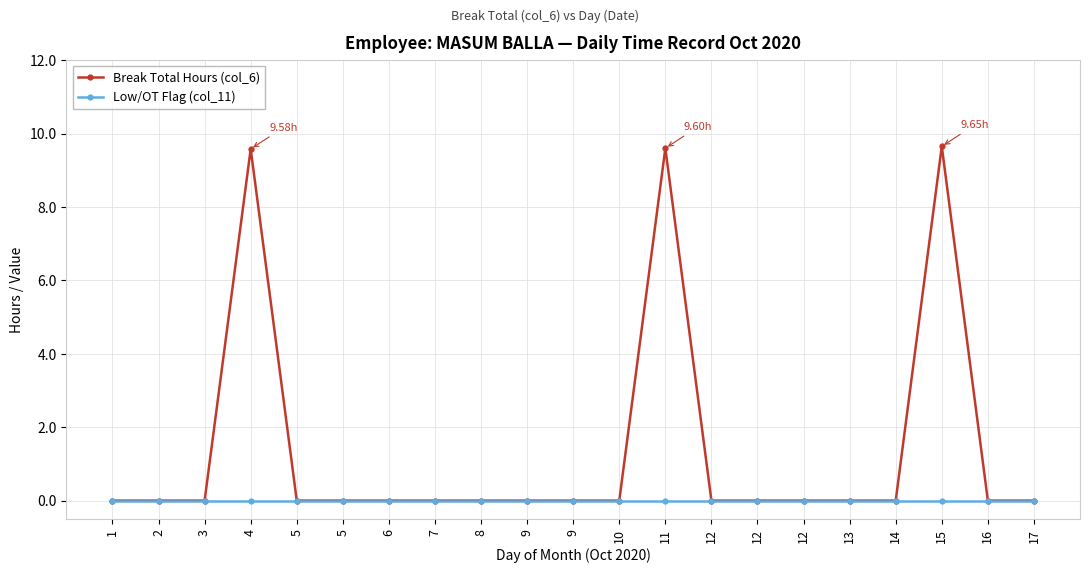

Between 1 and 8, which series saw the biggest shift?

Break Total Hours (col_6)